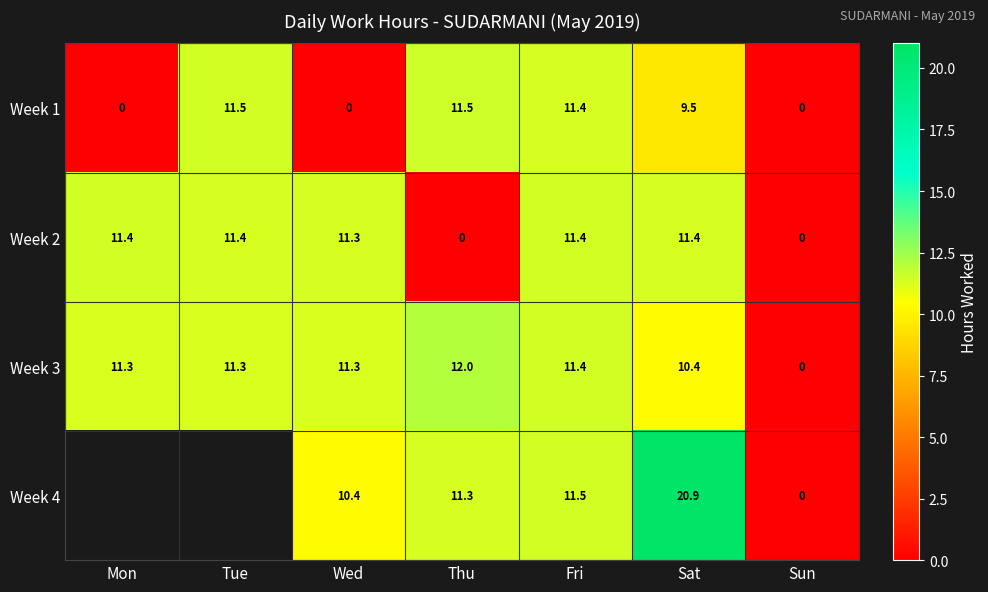

How many series are shown in this chart?

4